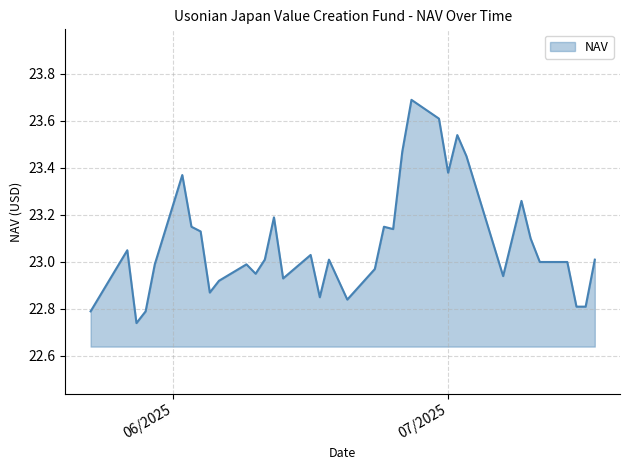

Does the chart display data point markers on the line(s)?

No